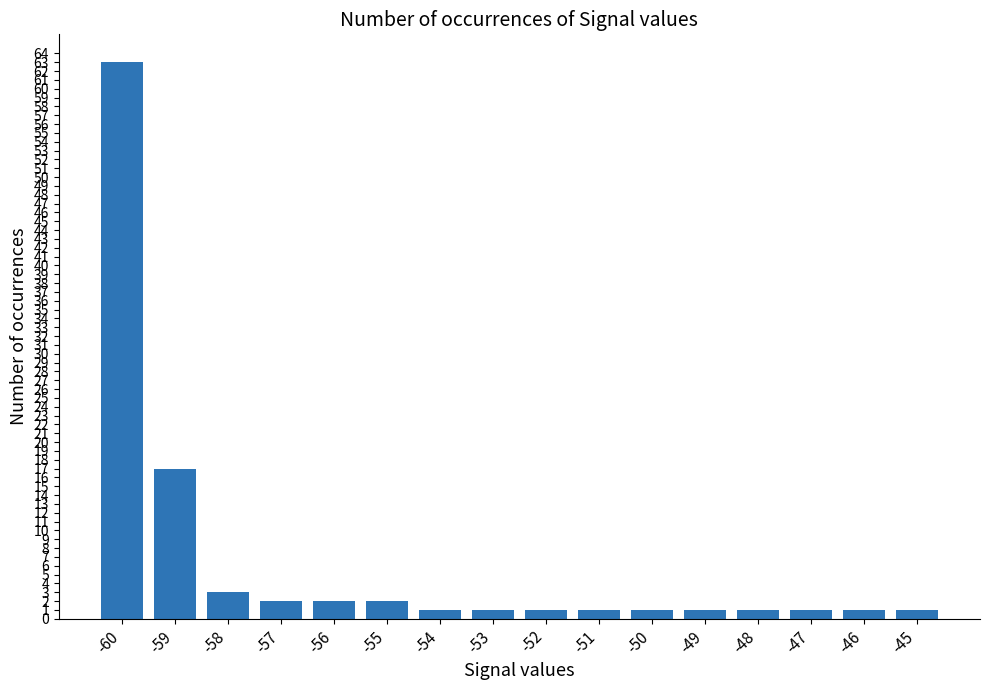

Which has a higher value, -59 or -49?

-59